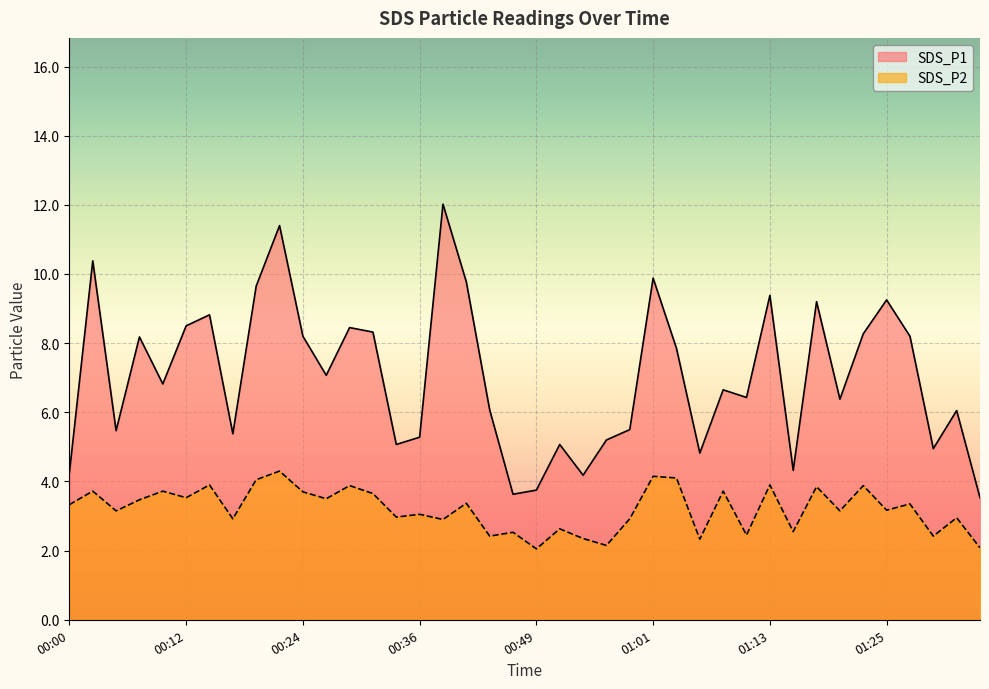

What position from the right is 00:19?

32